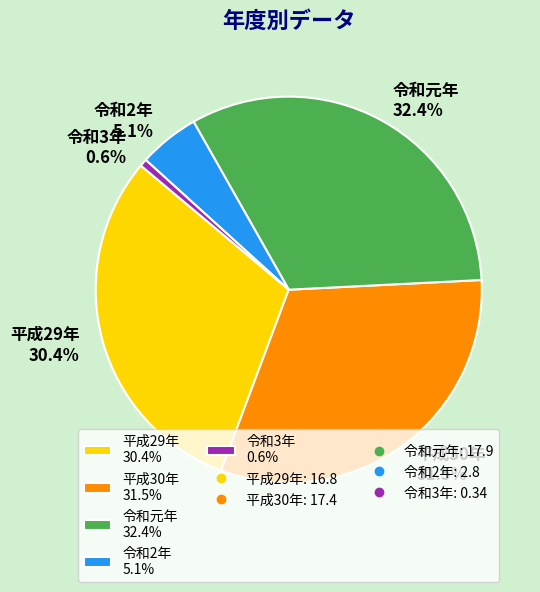

How many slices are in this pie chart?

5